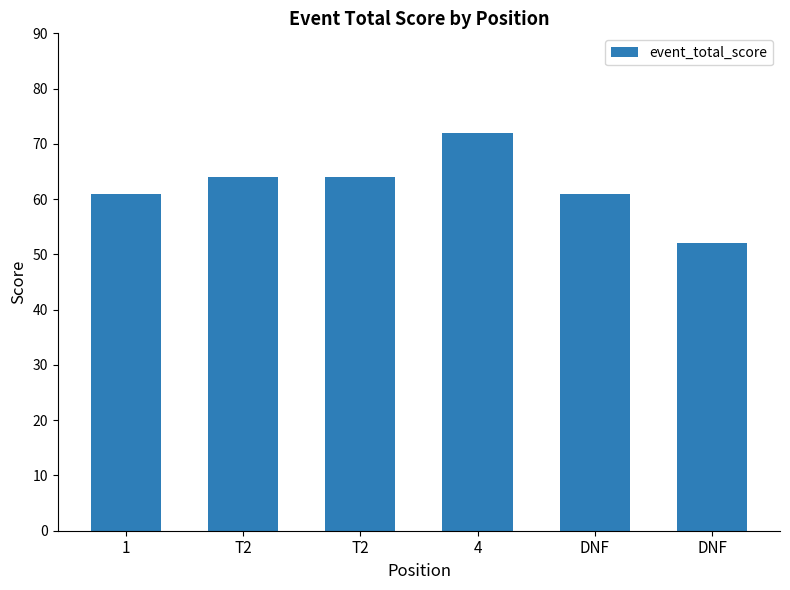

How many categories are shown in the chart?

6